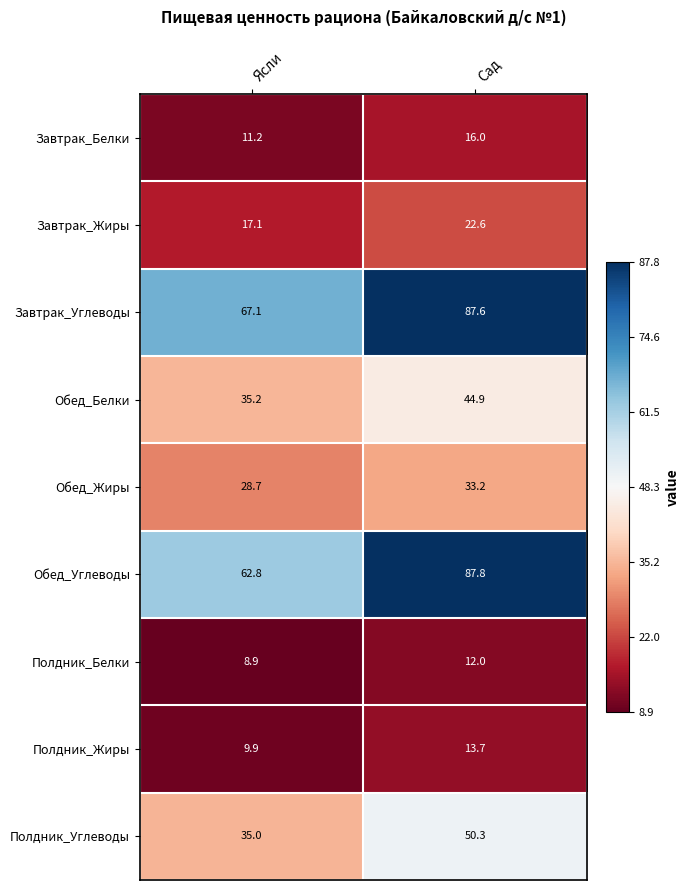

Which series has the largest total across all categories?

Завтрак_Углеводы